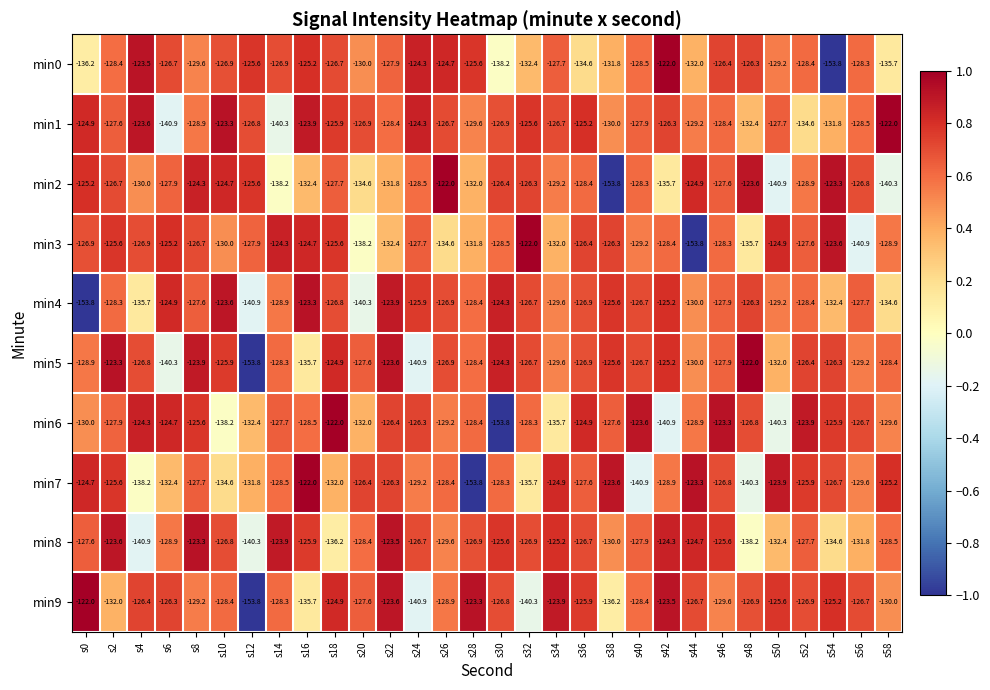

What is the minimum value for min9?

-153.8